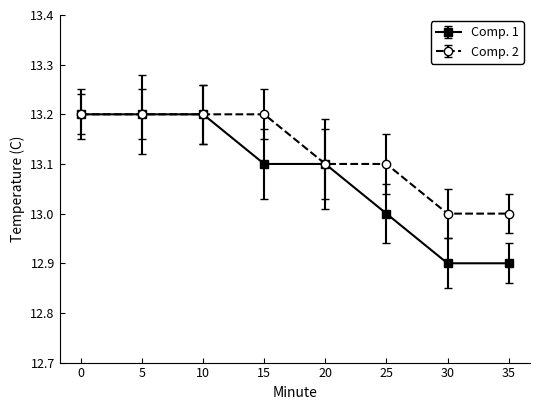

What is the sum of all Comp. 1 values?

104.6